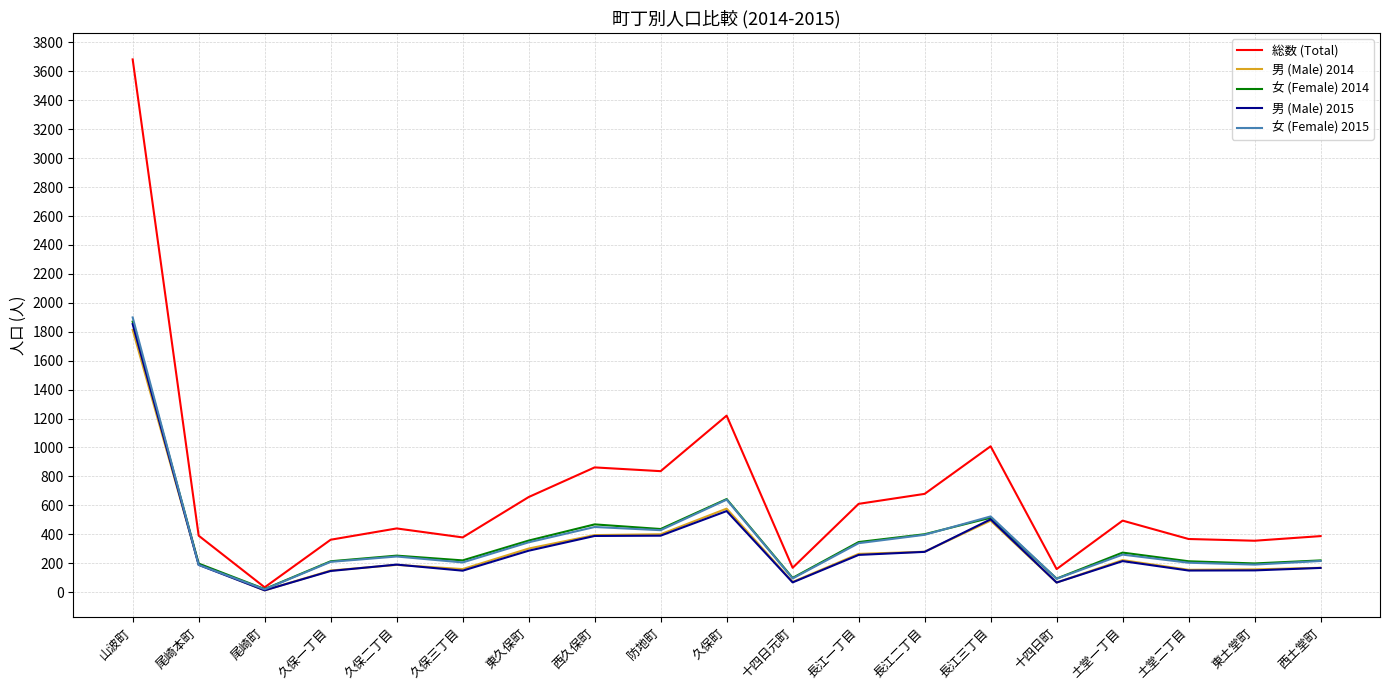

What is the maximum value shown in the chart?

3683